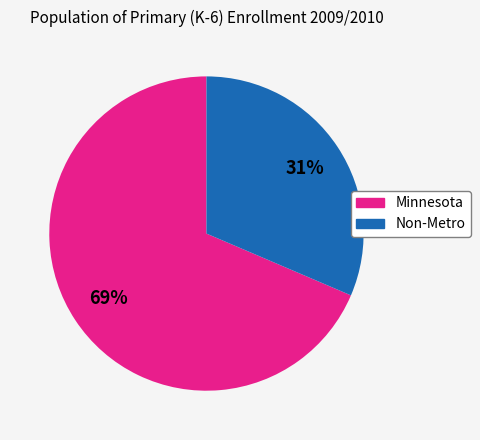

Does Non-Metro account for over 50% of the chart?

No